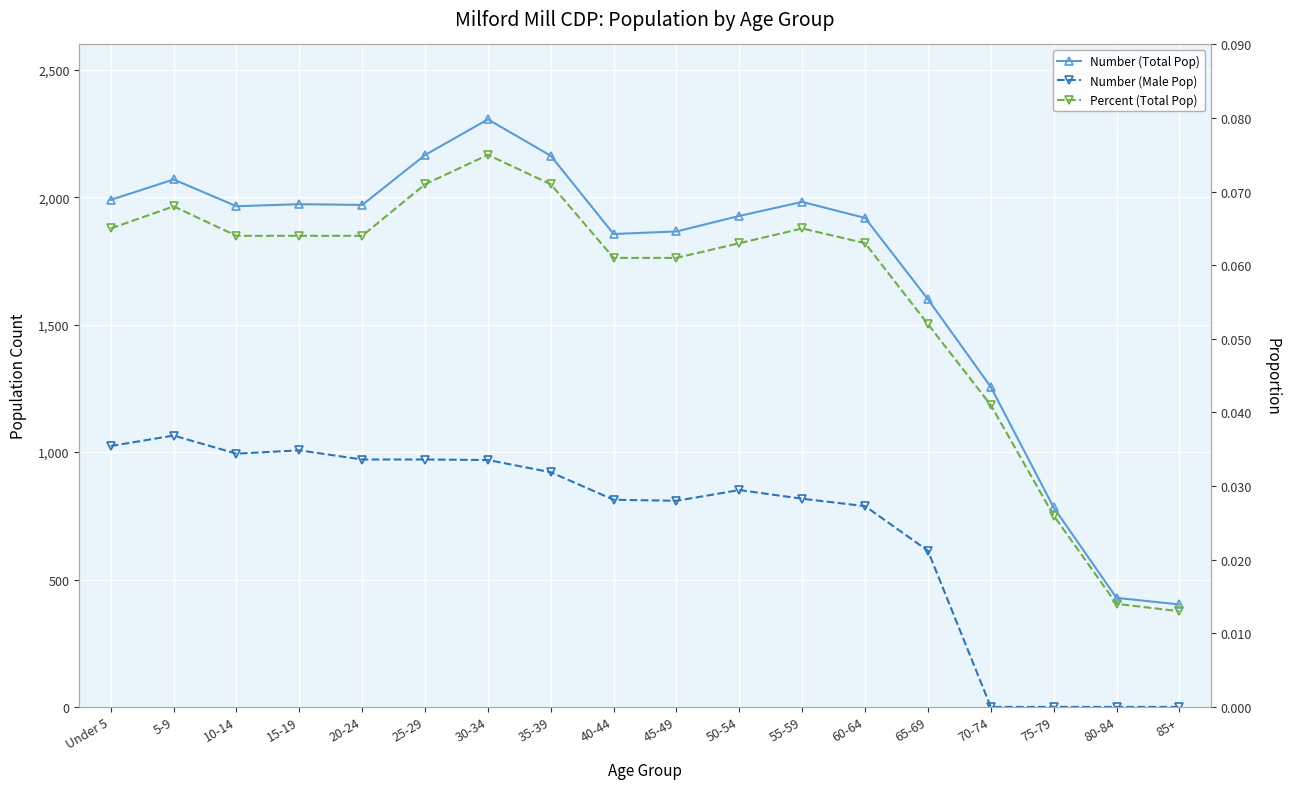

How many lines are shown in the chart?

3